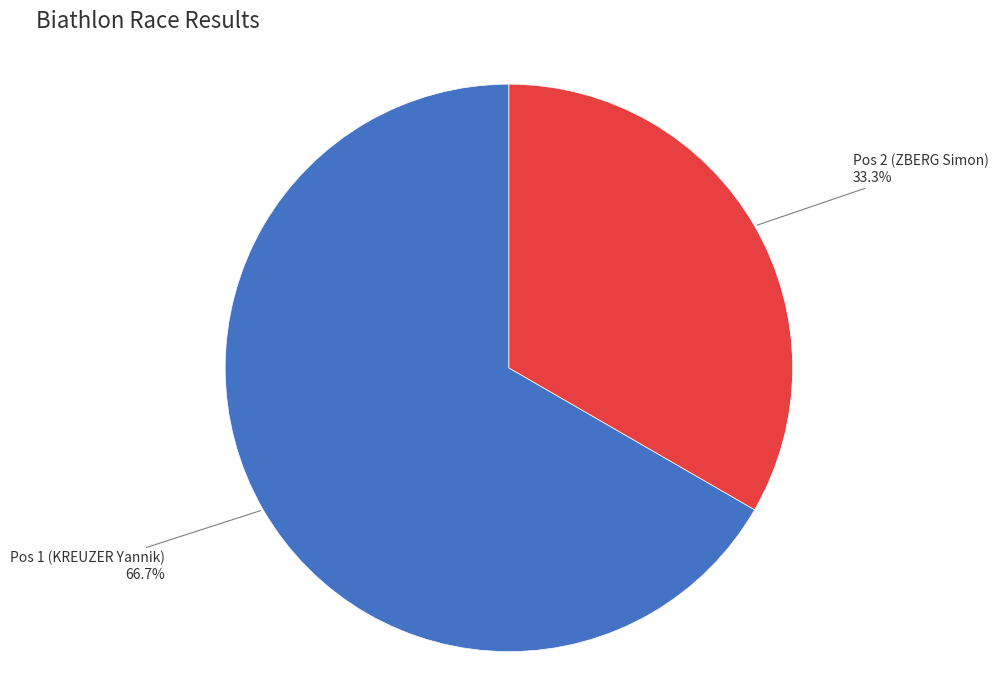

How many slices are in this pie chart?

2